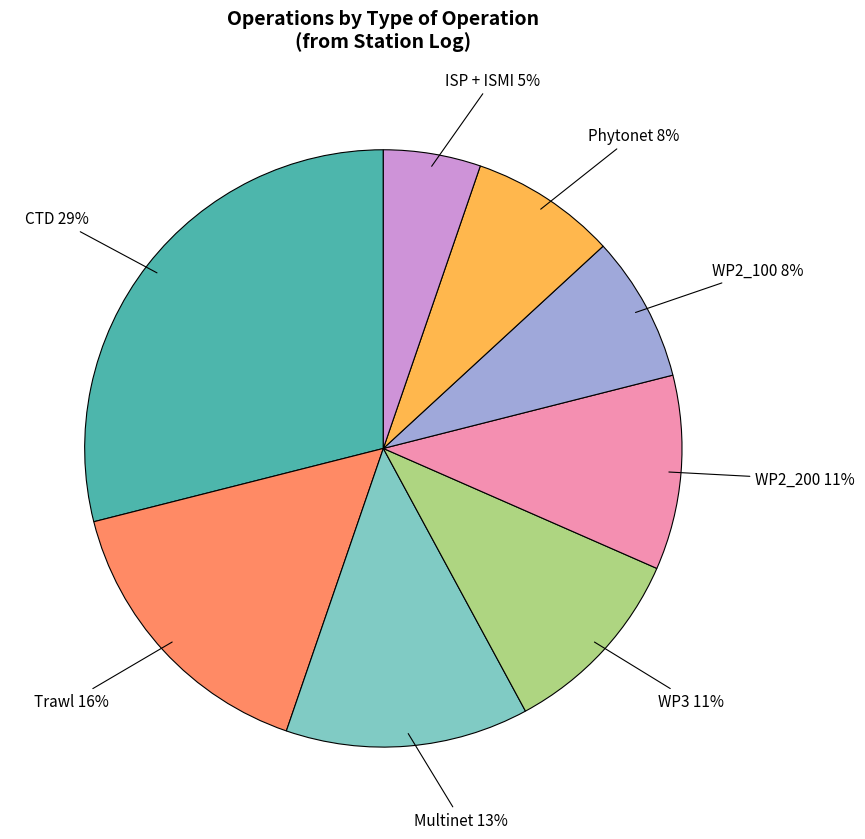

Is there any slice that represents more than half of the pie?

No